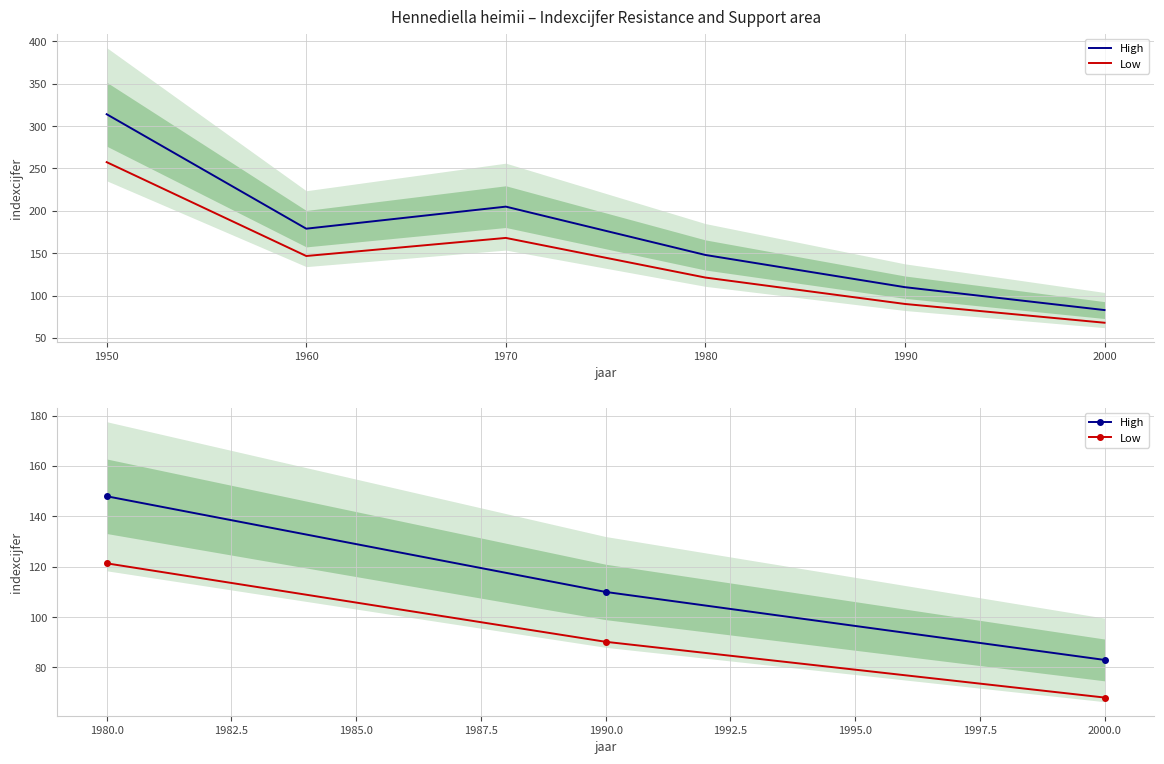

List the series in order of their overall mean, highest first.

High, Low